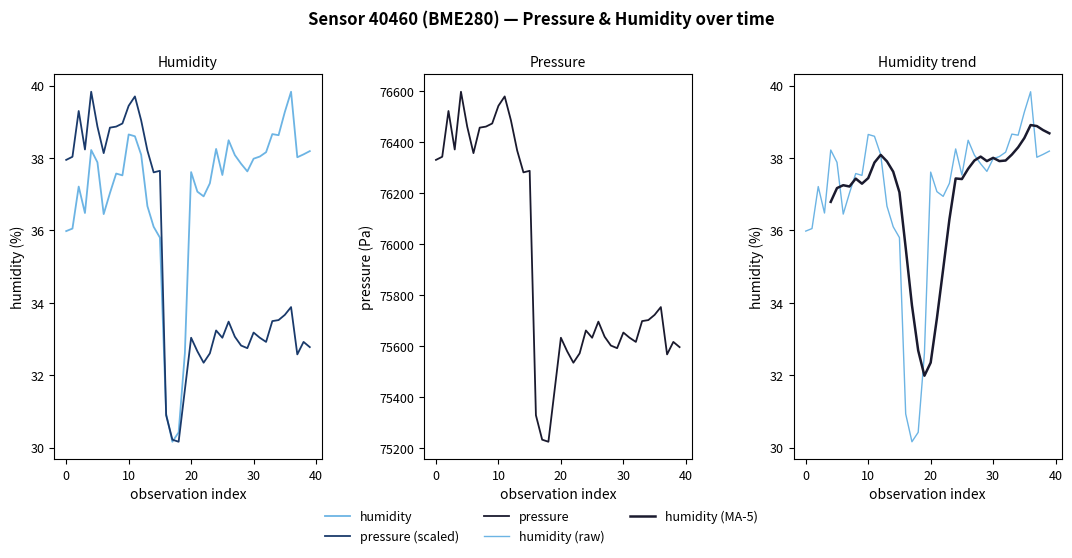

Which category has the highest value in the humidity series?

36